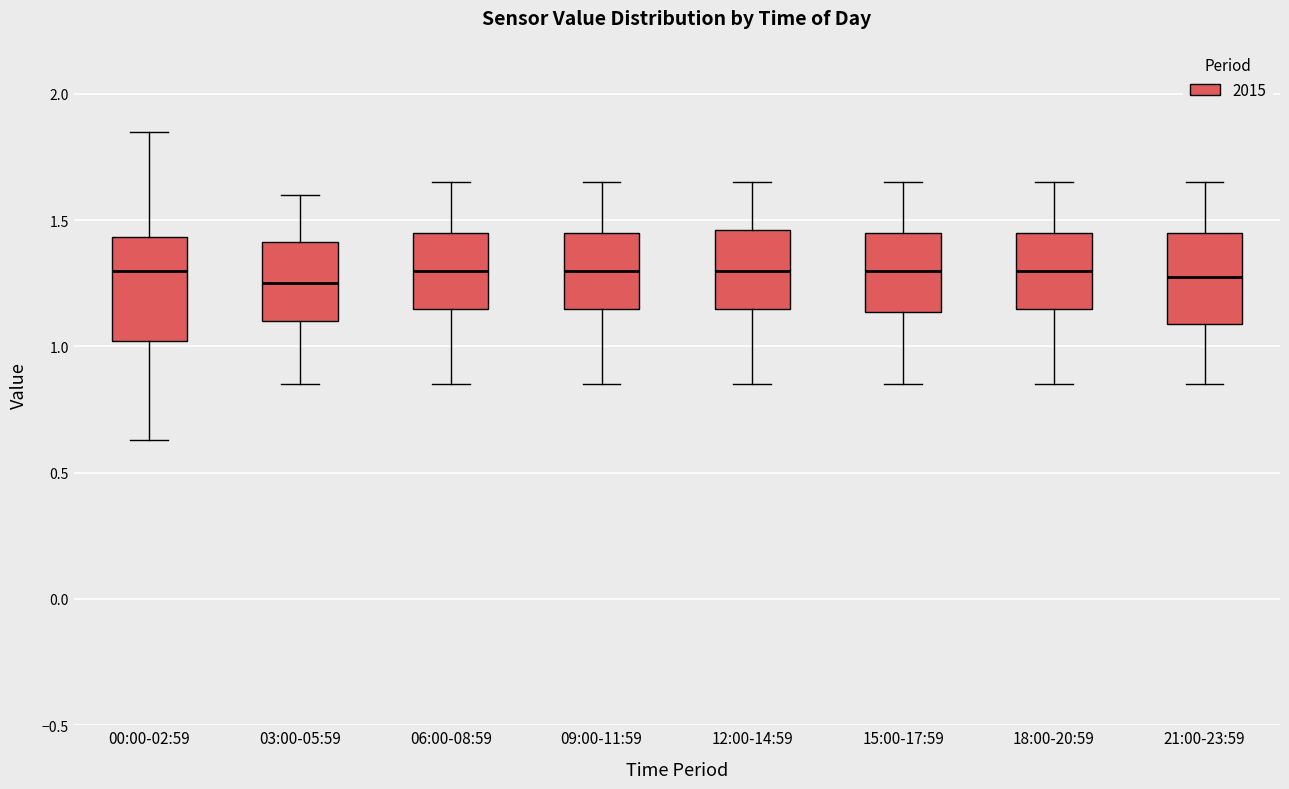

Reading left to right, read every box against the y-axis: the position of its median line, the range the box covers, and the ends of its whiskers. The values are not printed on the chart, so give them approximately, as read against the axis.

00:00-02:59: median 1.30, box 1.00 to 1.45, whiskers 0.65 to 1.85
03:00-05:59: median 1.25, box 1.10 to 1.40, whiskers 0.85 to 1.60
06:00-08:59: median 1.30, box 1.15 to 1.45, whiskers 0.85 to 1.65
09:00-11:59: median 1.30, box 1.15 to 1.45, whiskers 0.85 to 1.65
12:00-14:59: median 1.30, box 1.15 to 1.45, whiskers 0.85 to 1.65
15:00-17:59: median 1.30, box 1.15 to 1.45, whiskers 0.85 to 1.65
18:00-20:59: median 1.30, box 1.15 to 1.45, whiskers 0.85 to 1.65
21:00-23:59: median 1.30, box 1.10 to 1.45, whiskers 0.85 to 1.65